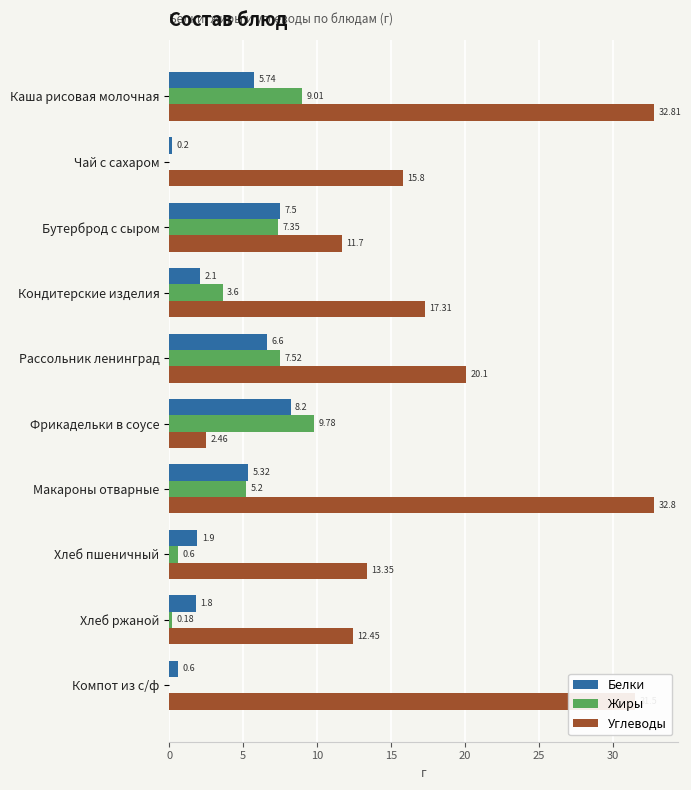

At which label is Жиры closest to 4?

Кондитерские изделия